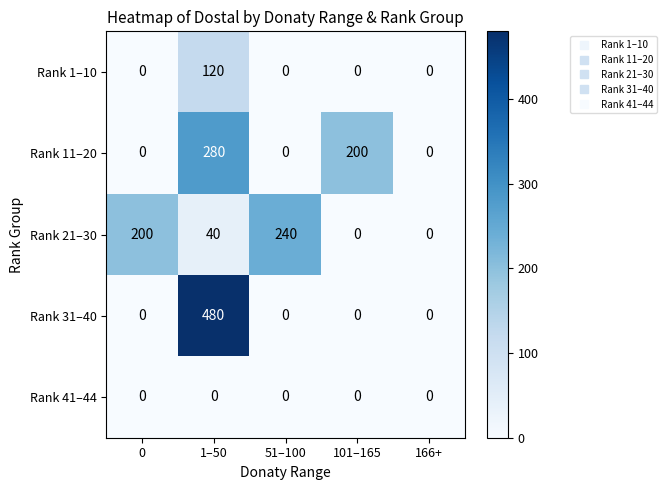

How many distinct data groups are displayed?

5